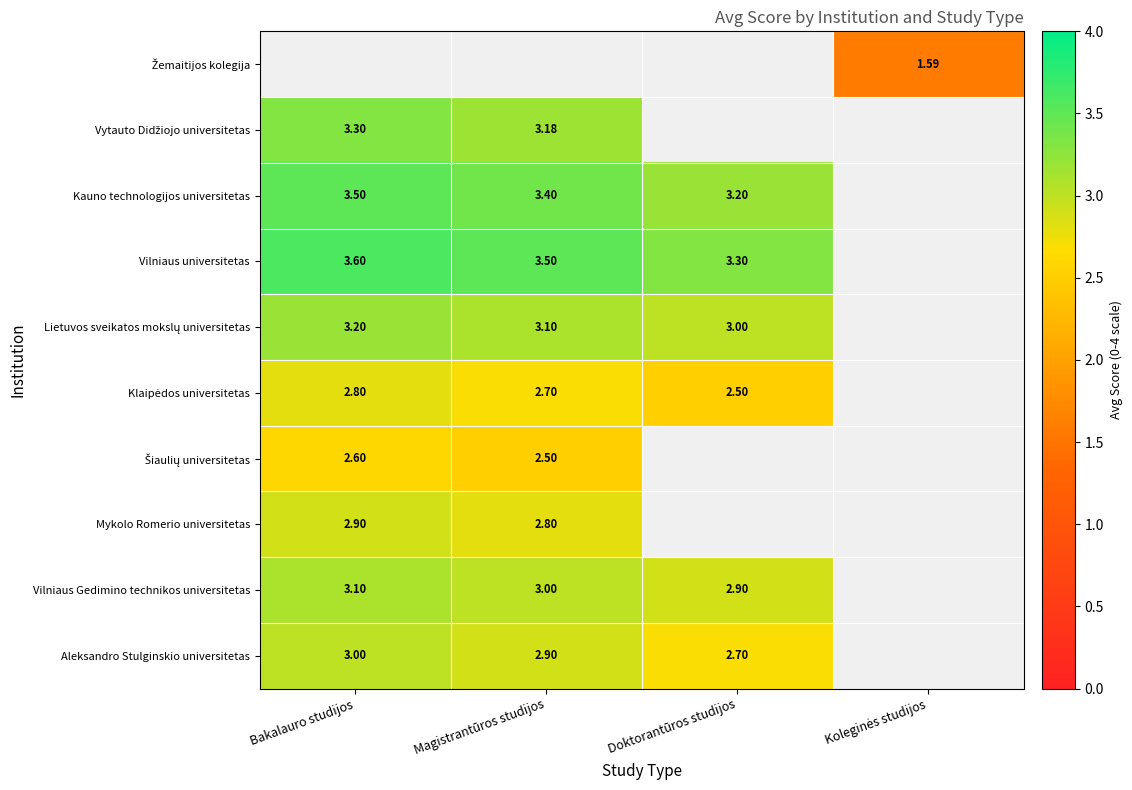

How many values in Šiaulių universitetas are above zero?

2